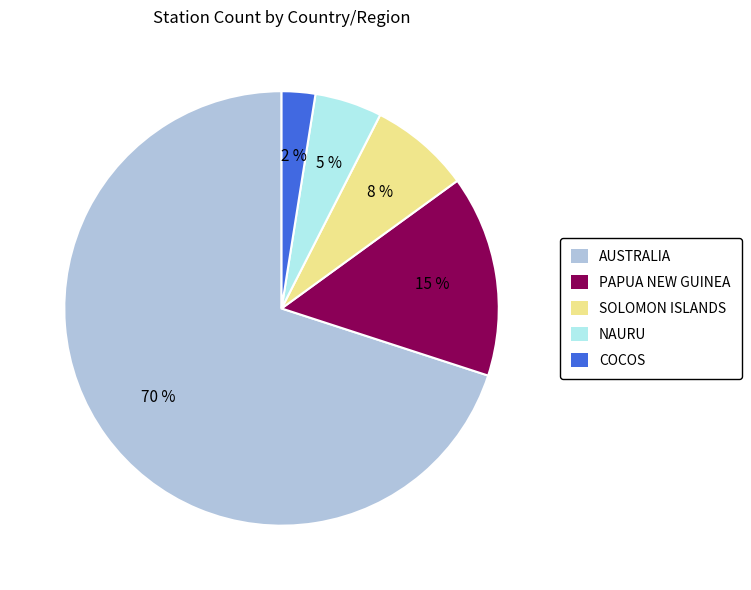

To the nearest percent, what is the combined percentage of SOLOMON ISLANDS and PAPUA NEW GUINEA?

23%